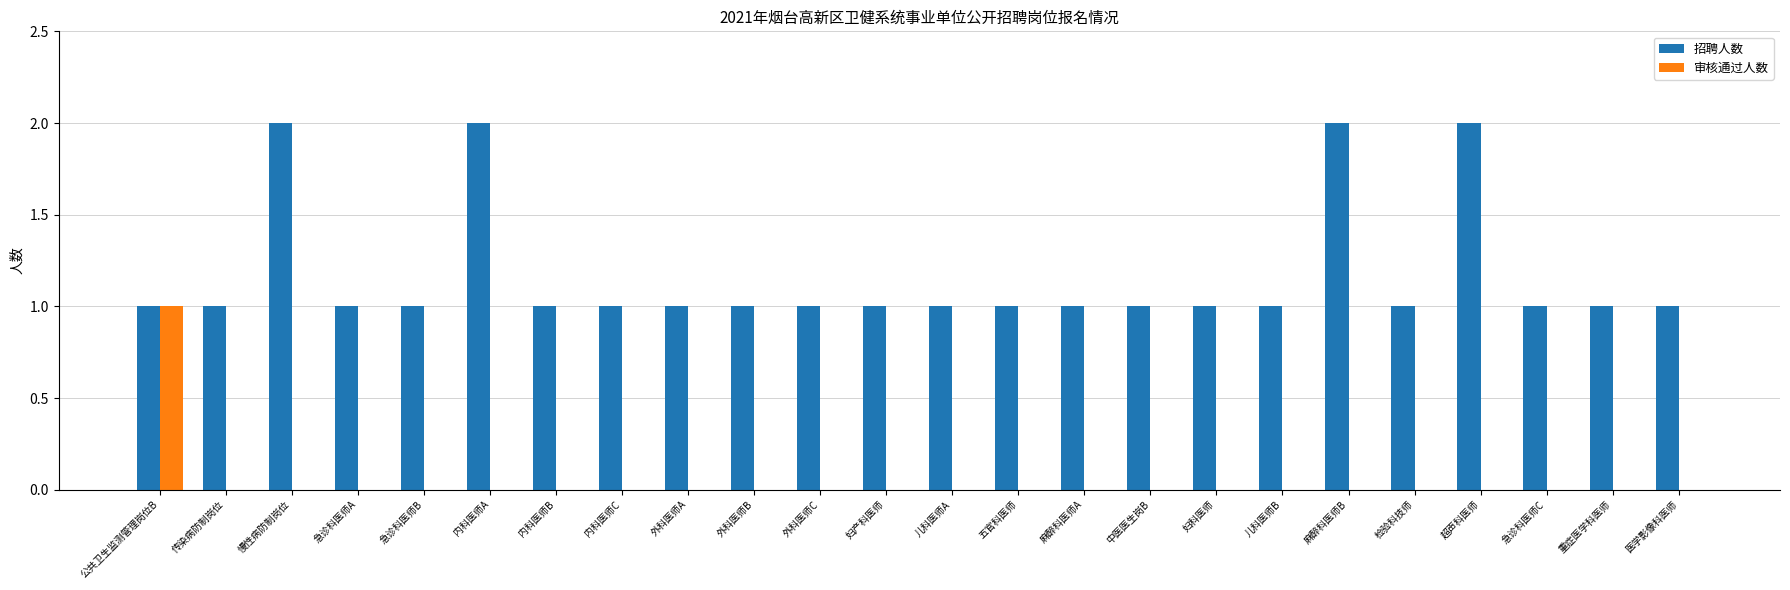

Which category has the highest value in the 审核通过人数 series?

公共卫生监测管理岗位B